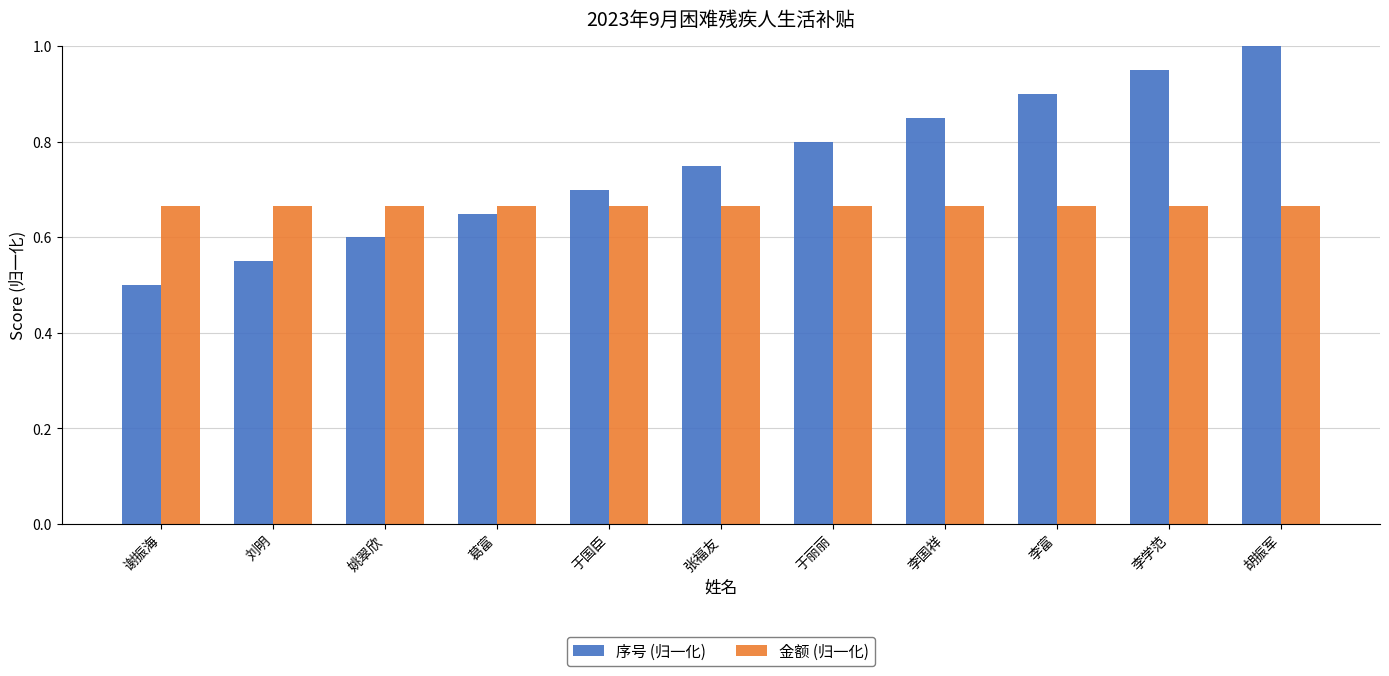

At 于国臣, list the series in order from smallest to largest.

金额 (归一化), 序号 (归一化)